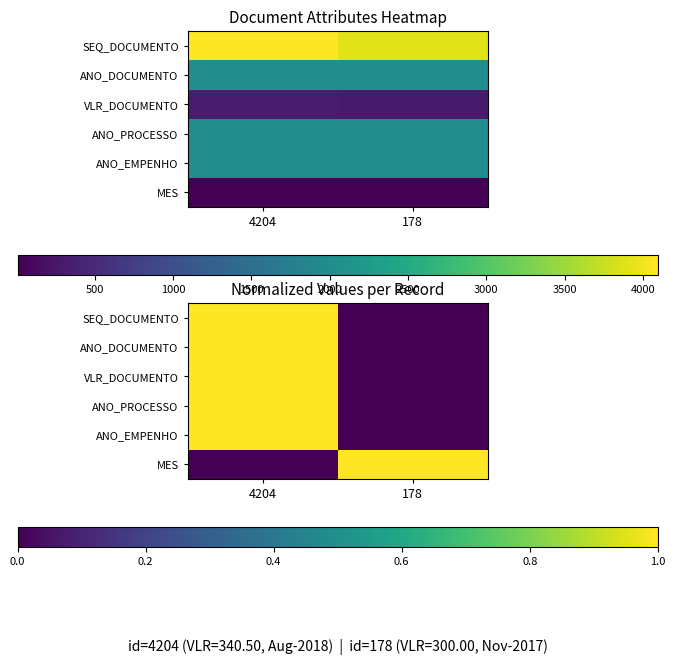

Is it true that SEQ_DOCUMENTO equals 1 at 4204?

False